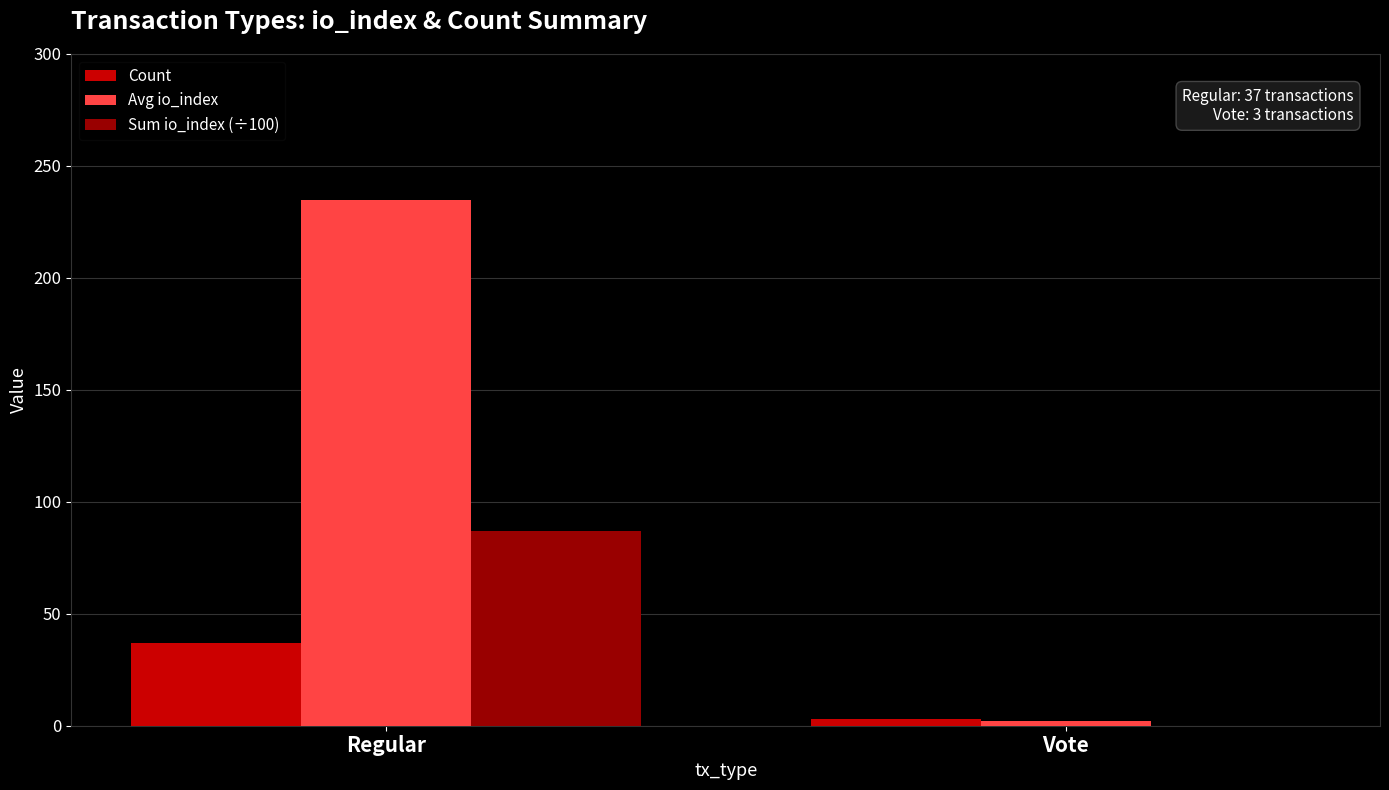

What value does the Count series have at Regular?

37.0